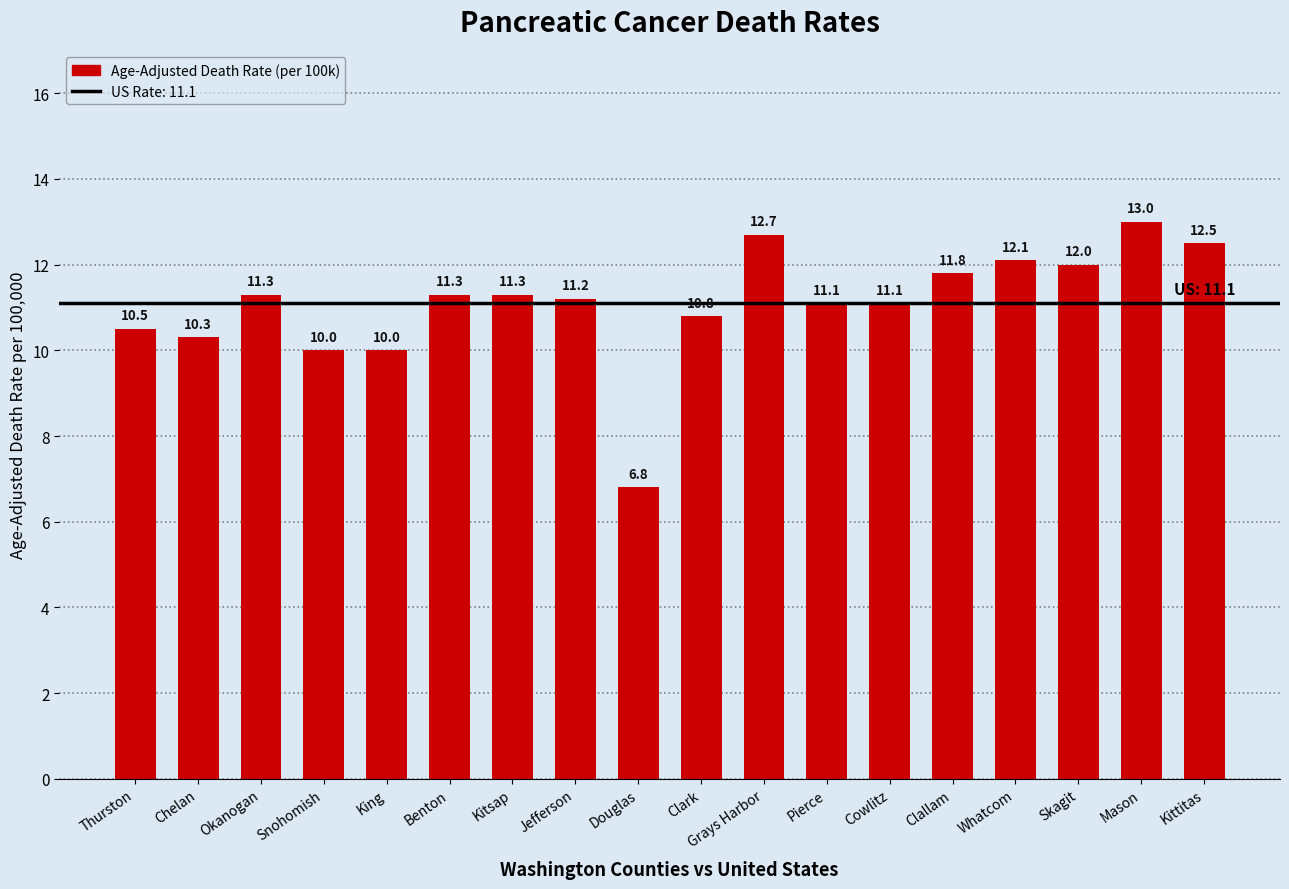

The chart shows a value of 9.9 at Douglas. True or false?

False